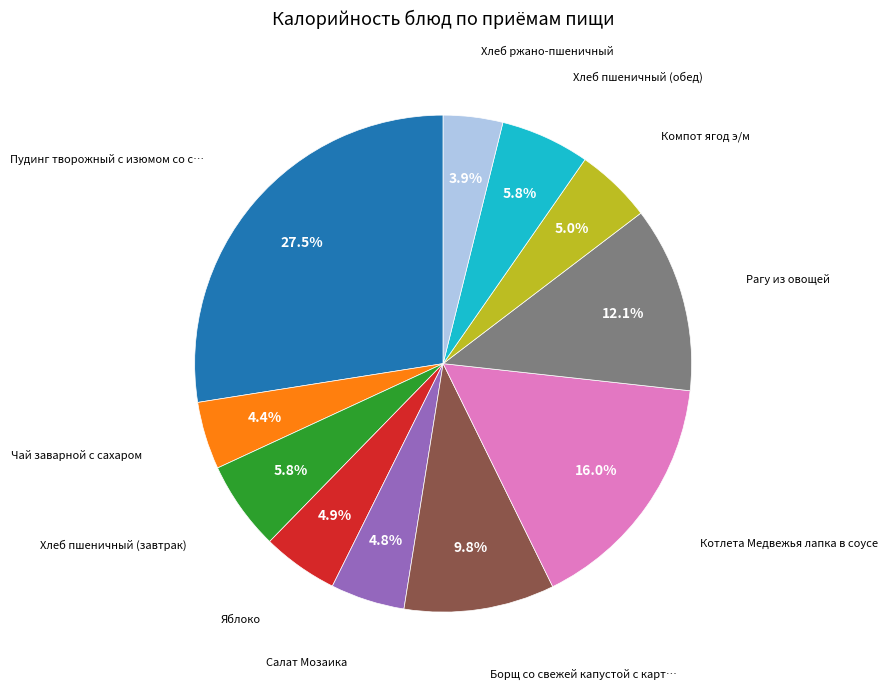

Is there a majority slice in this chart?

No